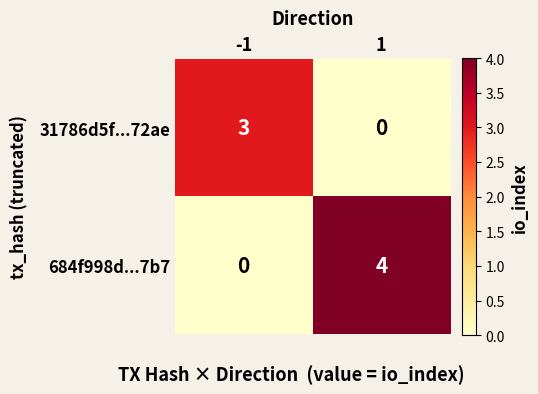

What is the difference between the 684f998d...7b7 values at -1 and 1?

4